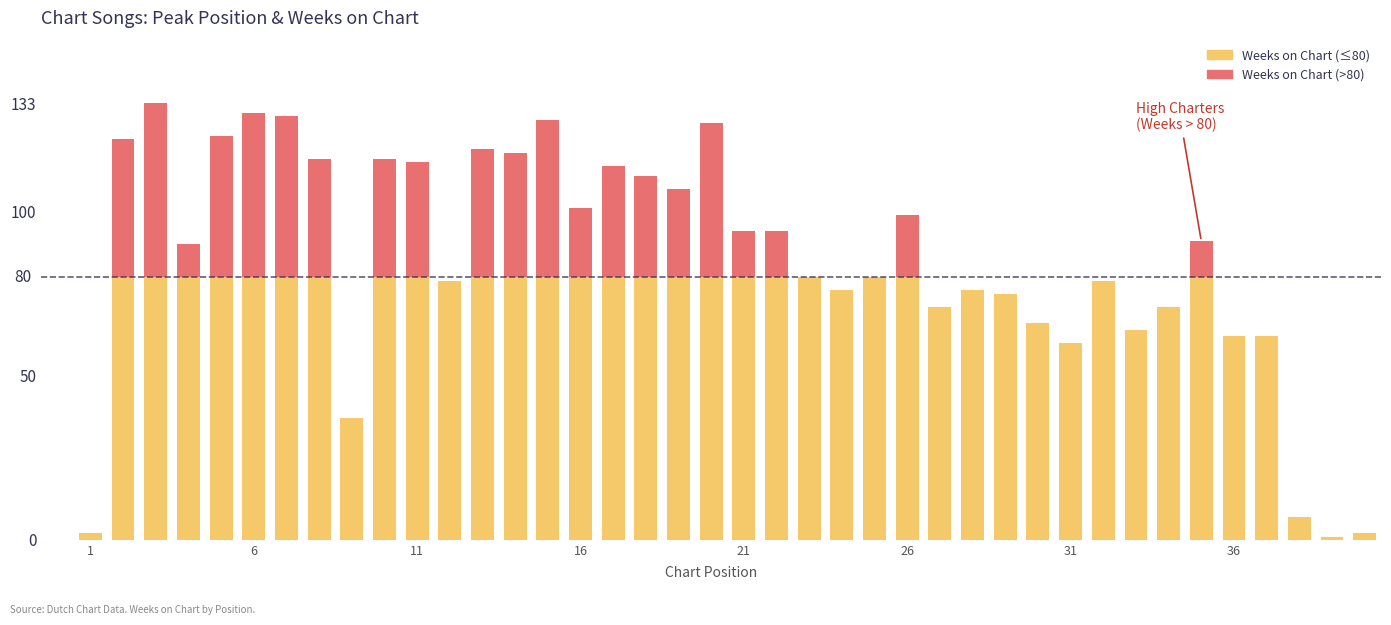

List the series in order of their peak value, lowest first.

Weeks on Chart (>80), Weeks on Chart (≤80)